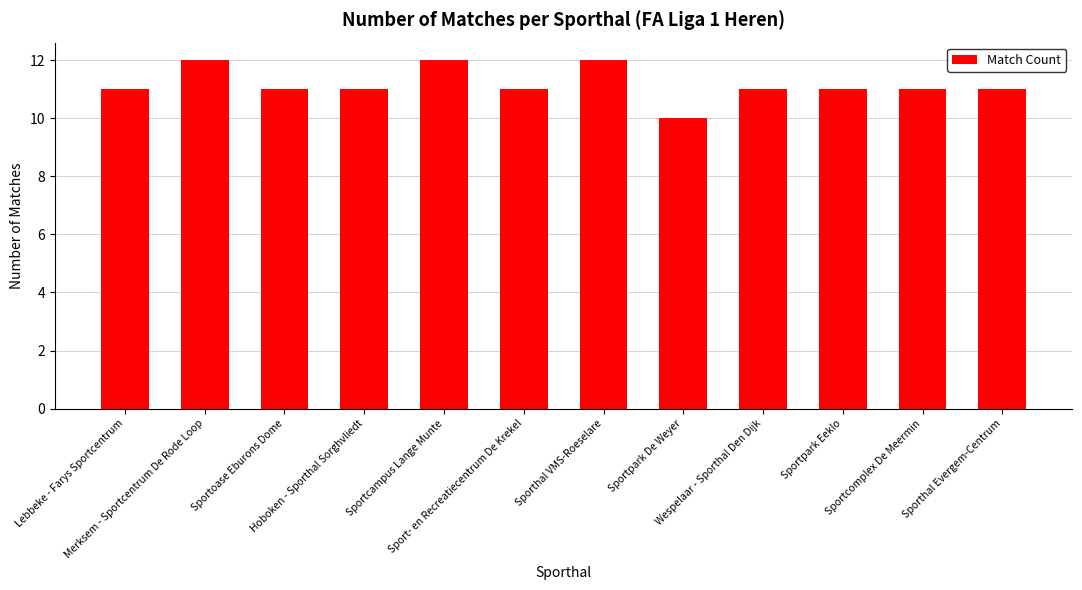

True or false: the data shows 11 at Wespelaar - Sporthal Den Dijk.

True